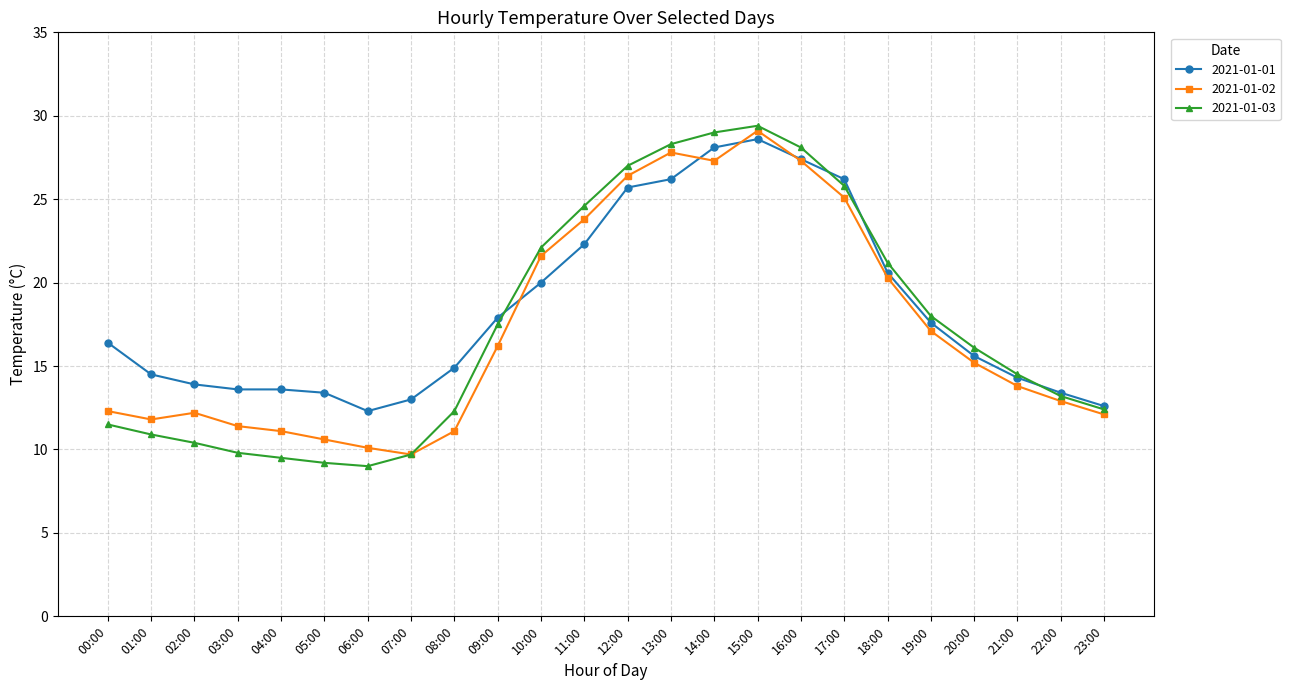

List the series in order of their peak value, highest first.

2021-01-03, 2021-01-02, 2021-01-01